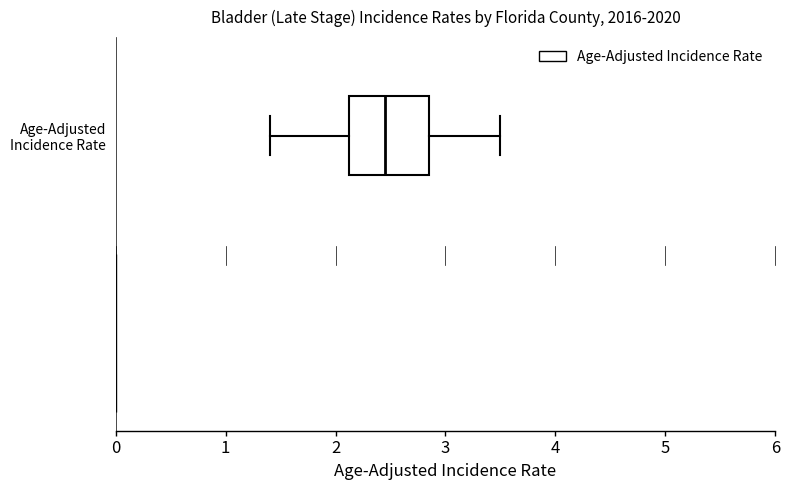

Transcribe this box plot: give where the median line is, the range the box spans, and where the two whiskers end, as read against the x-axis. The values are not printed on the chart, so give them approximately, as read against the axis.

median 2.5, box 2.1 to 2.9, whiskers 1.4 to 3.5